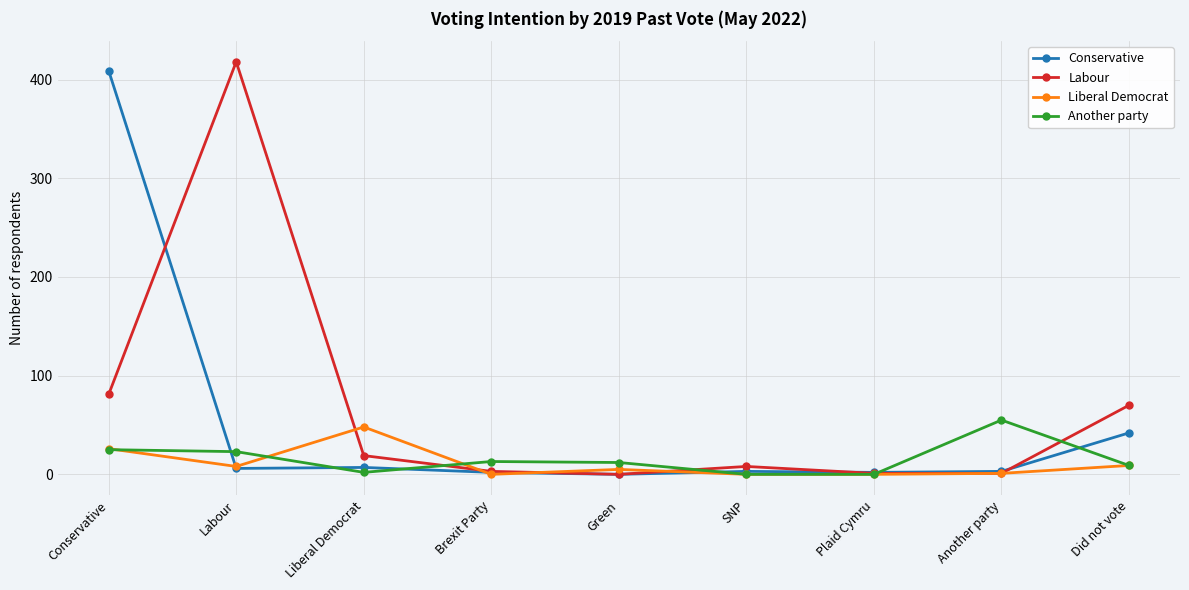

Which series has the widest spread of values?

Labour